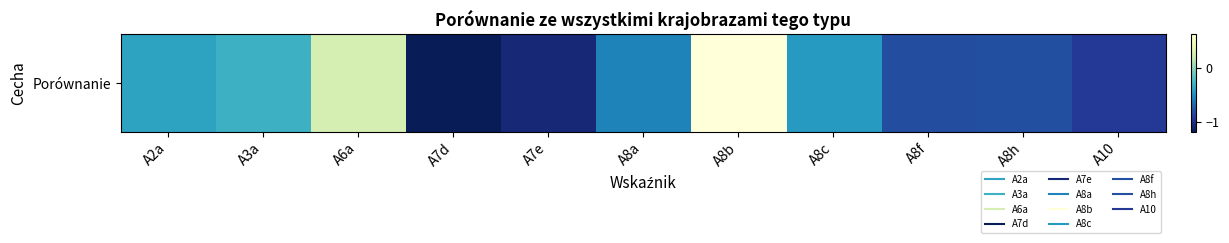

List the labels in order of value, smallest first.

A7d, A7e, A10, A8f, A8h, A8a, A8c, A2a, A3a, A6a, A8b